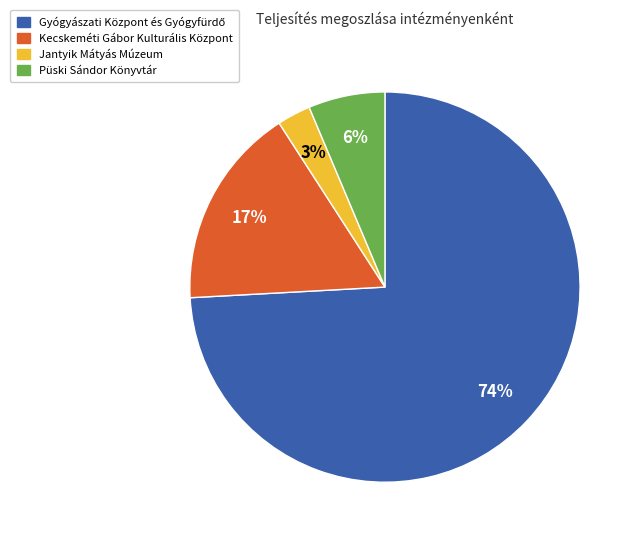

Is the sum of Püski Sándor Könyvtár and Kecskeméti Gábor Kulturális Központ greater than half?

No